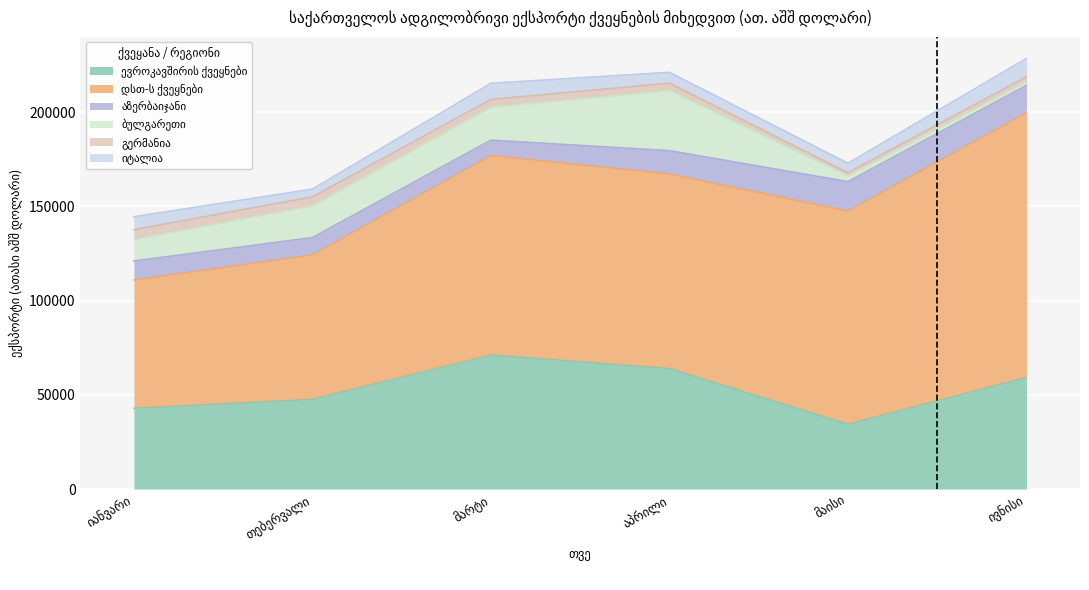

What is the sum of all გერმანია values?

22785.5